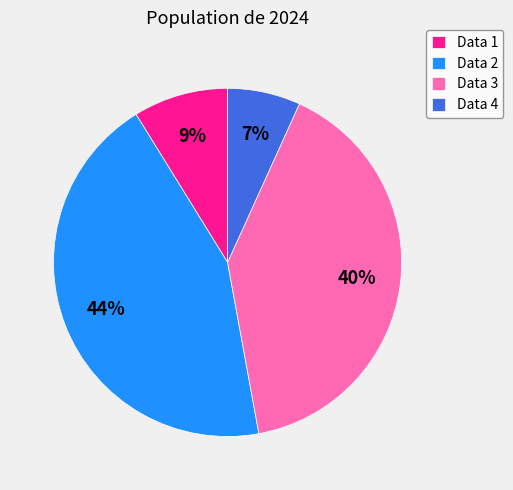

Is Data 4 the majority of the pie?

No